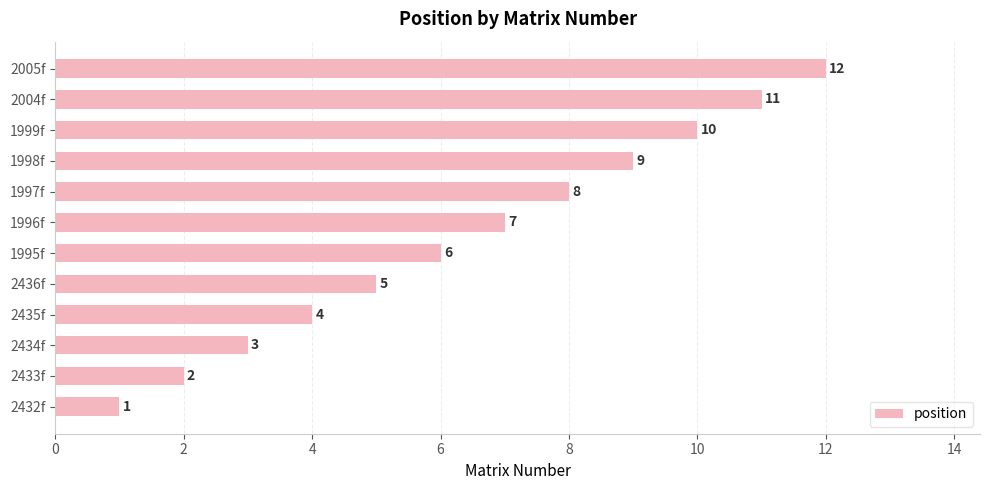

Which label corresponds to the smallest value in the chart?

2432f